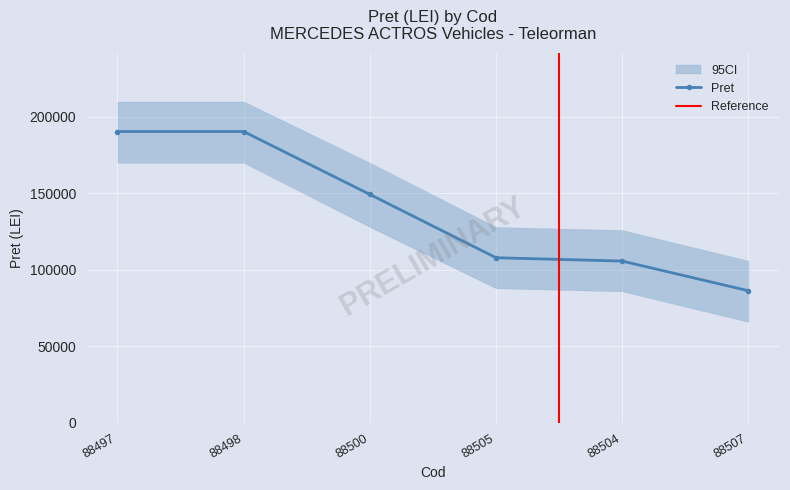

What is the maximum value shown in the chart?

190393